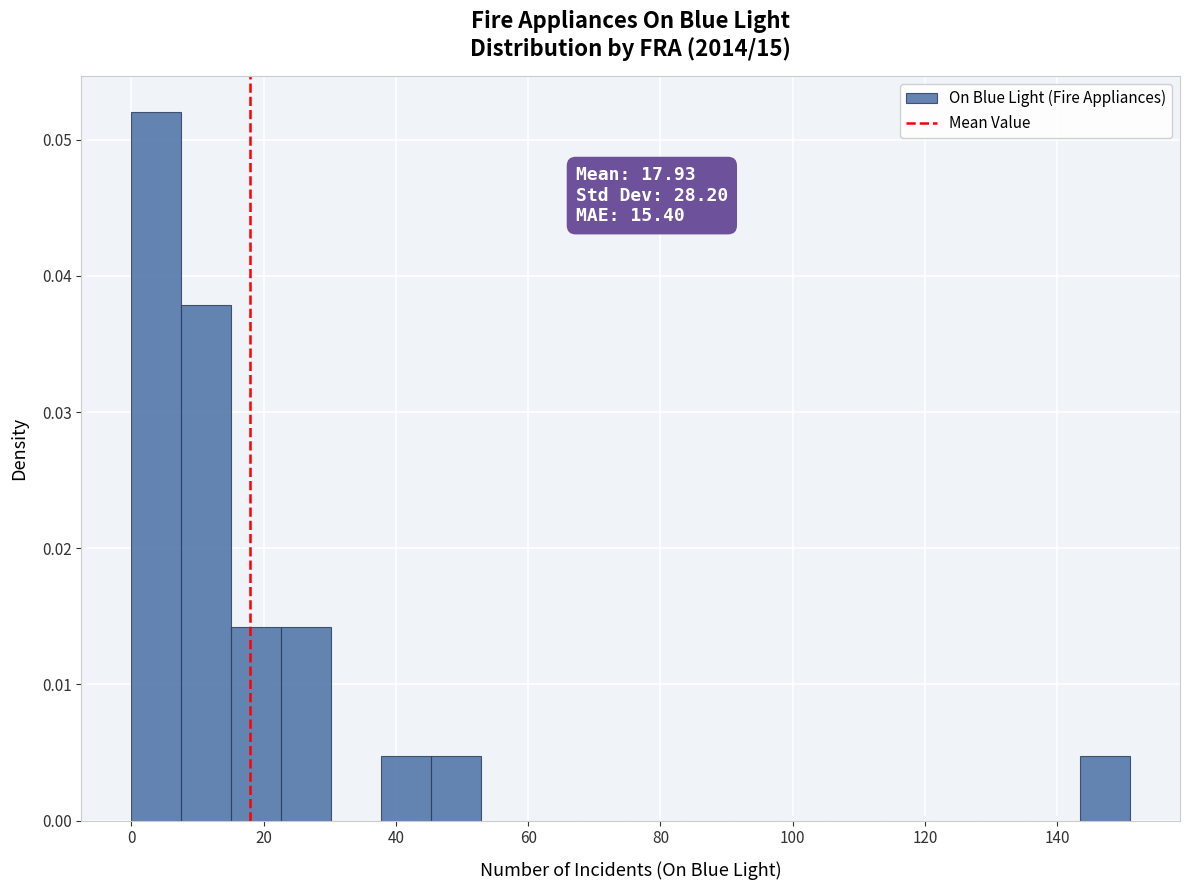

Around what value on the x-axis is the tallest bar? Give the approximate position of its centre, as read against the axis.

4